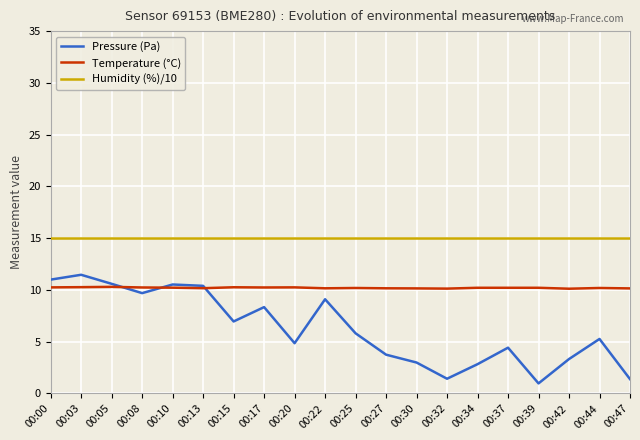

Which series has the largest total across all categories?

Humidity (%)/10